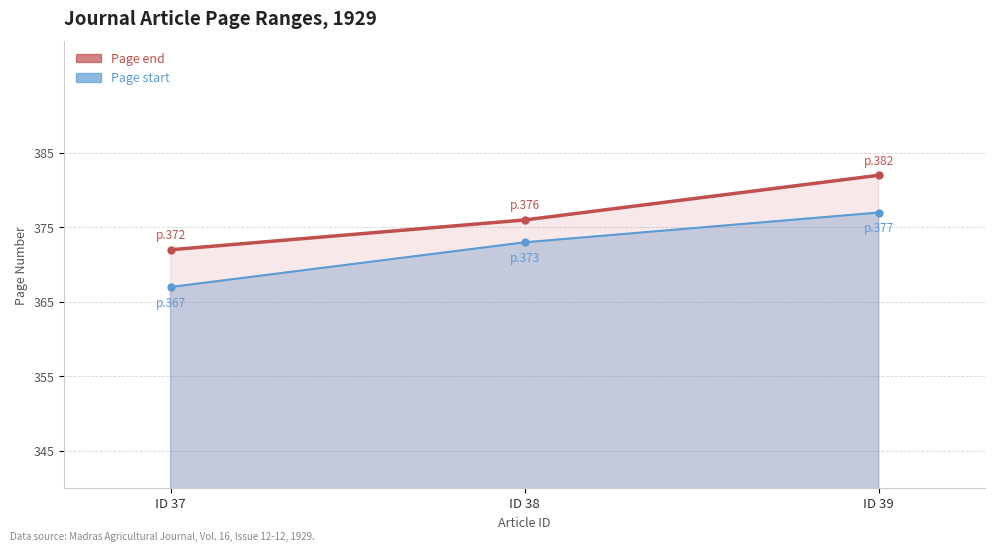

Count the number of categories in the chart.

3